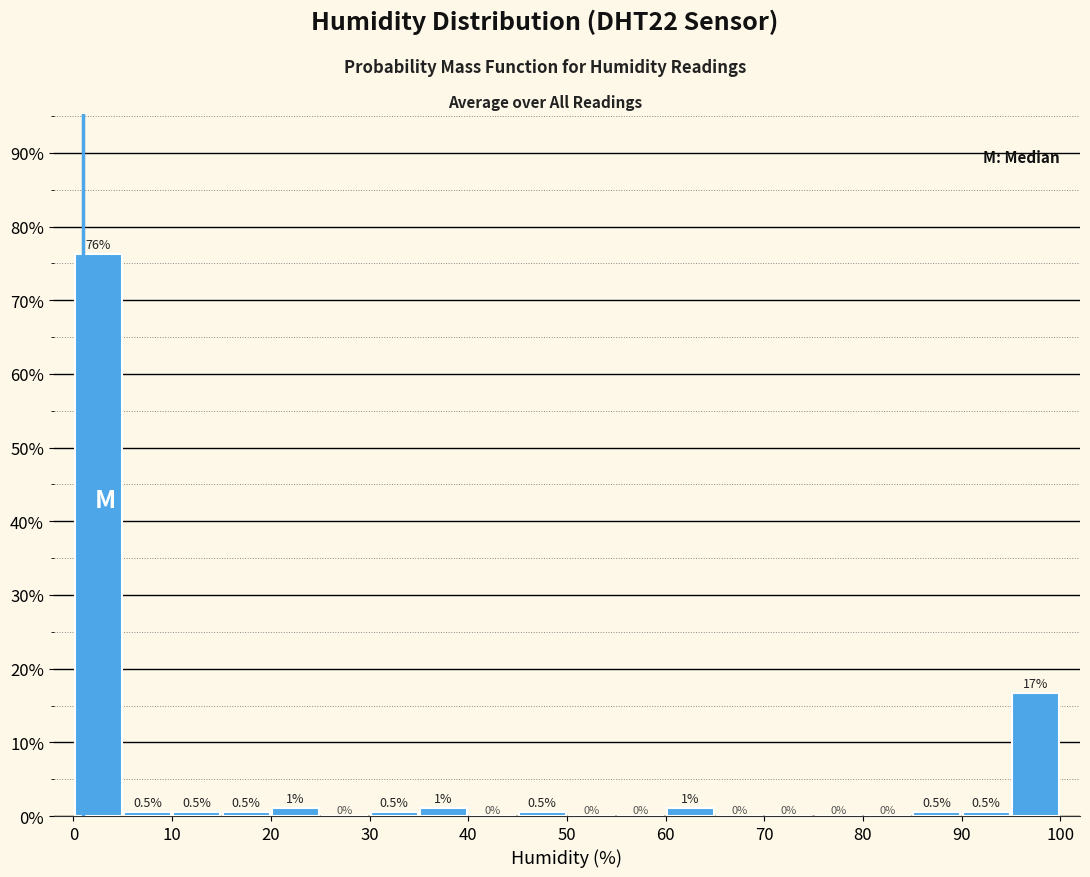

Over which range of the x-axis is the bar tallest?

0 to 5